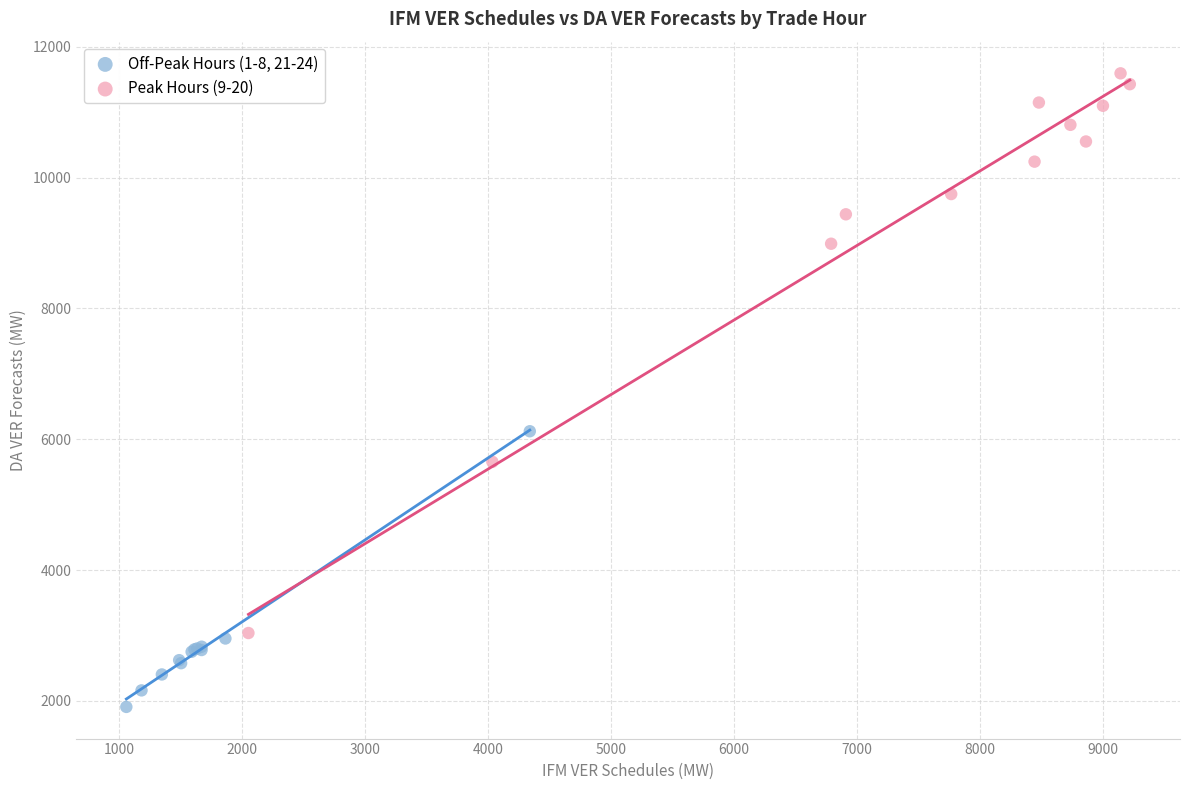

Which series contains the highest Y value?

Peak Hours (9-20)